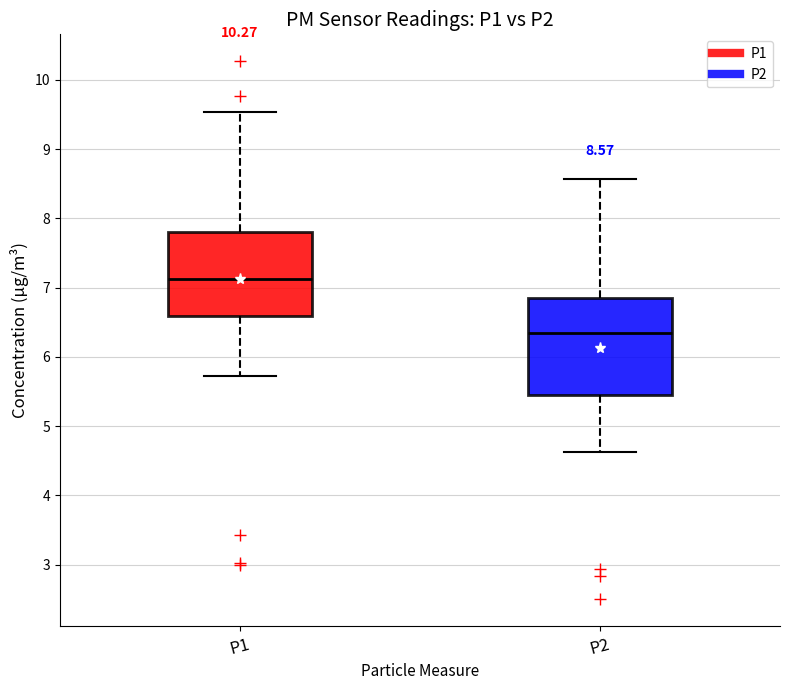

Which box is the tallest, from its lower edge to its upper edge?

P2